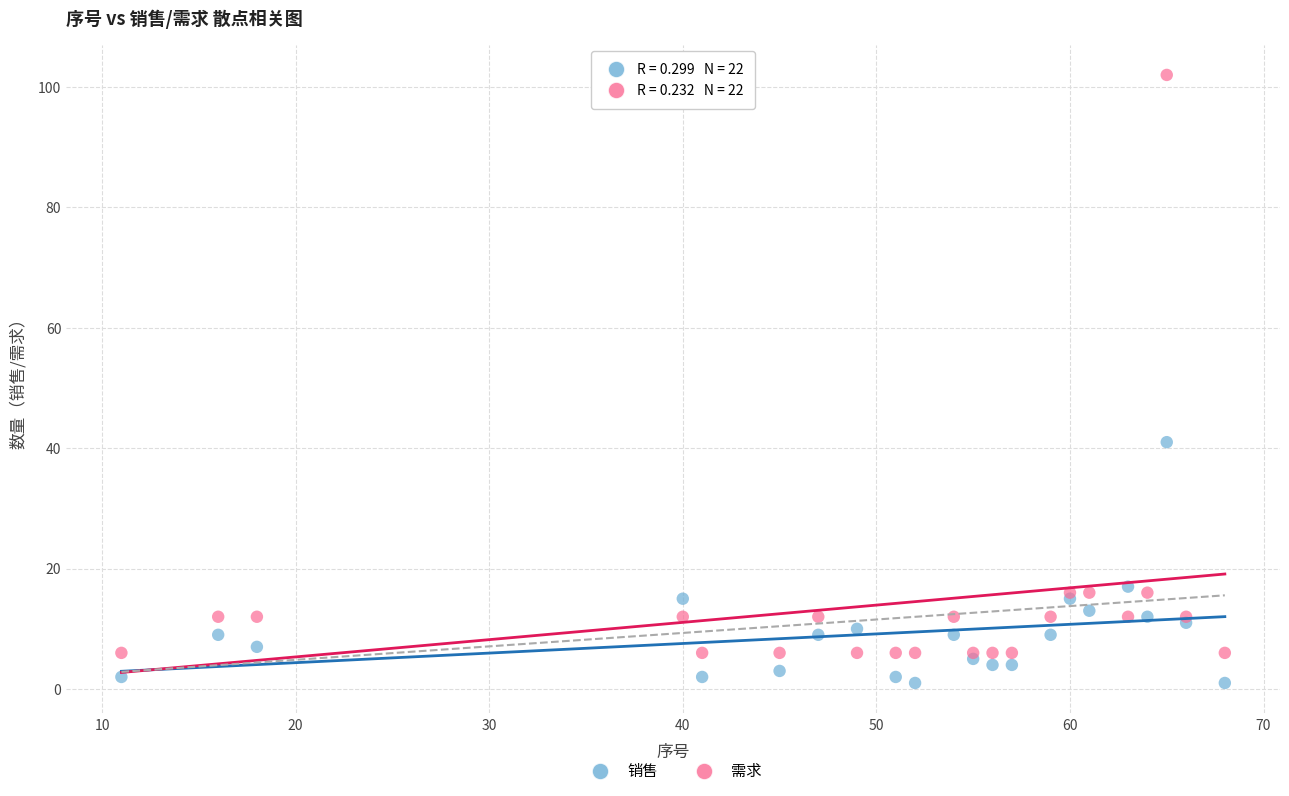

What are all the series names shown in the legend?

销售, 需求